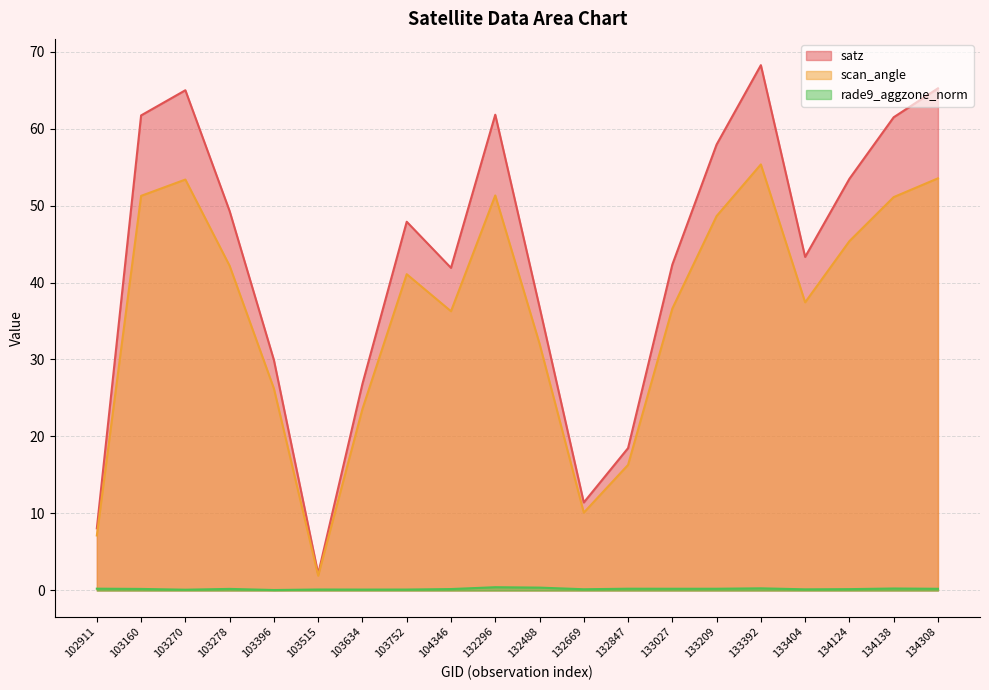

What value does the satz series have at 134308?

65.2